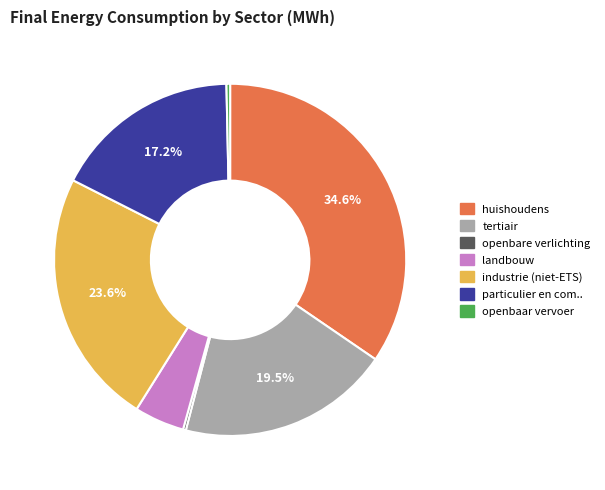

Is there a majority slice in this chart?

No